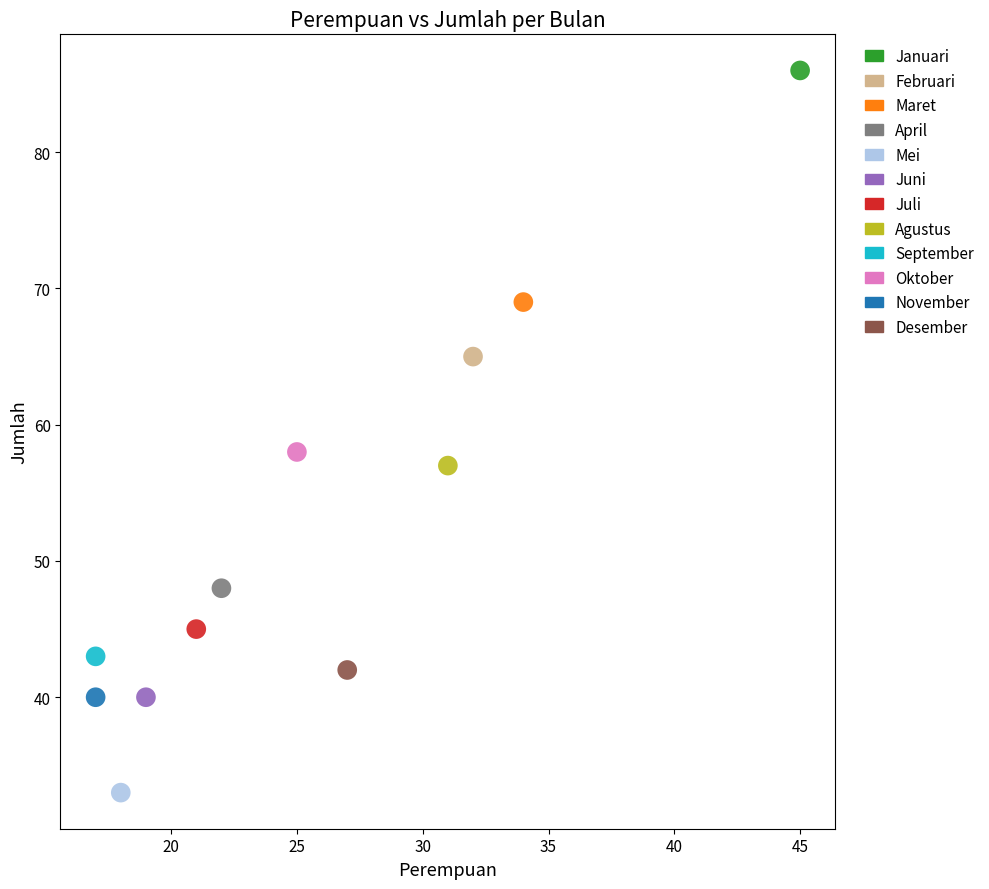

Which series reaches the maximum Y coordinate?

Januari